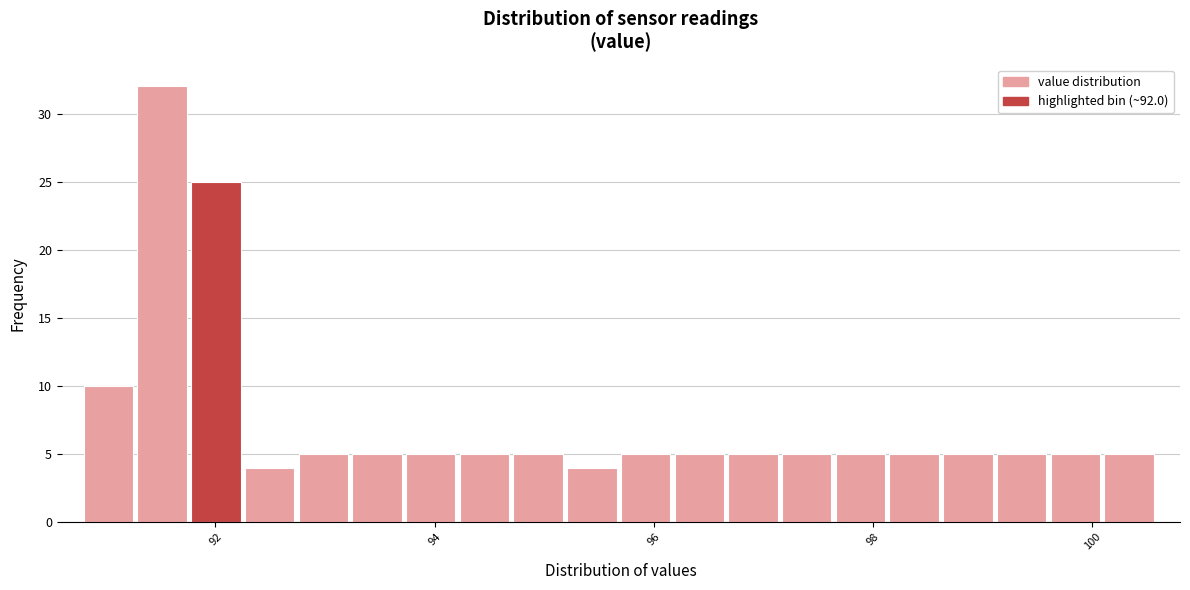

Around what value on the x-axis is the tallest bar? Give the approximate position of its centre, as read against the axis.

91.6